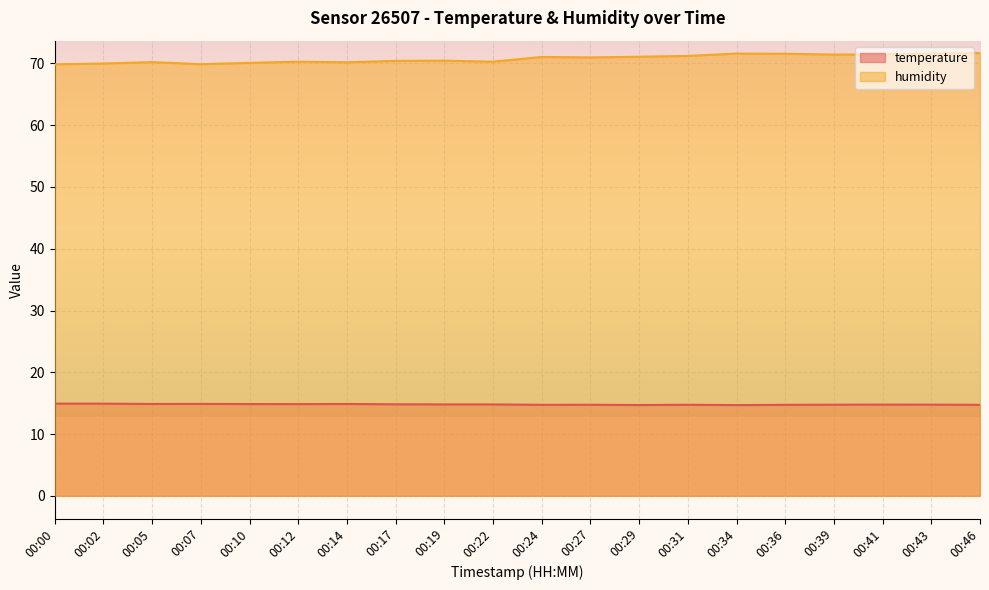

The value of humidity at 00:00 is 69.8. True or false?

True